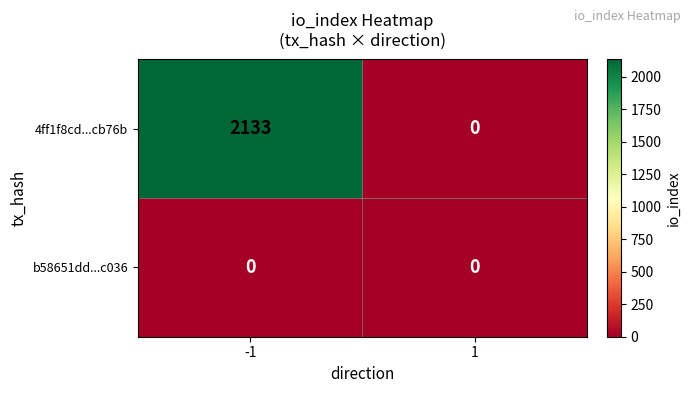

Reading left to right, transcribe all the data shown in this chart.

4ff1f8cd...cb76b: 2133	0
b58651dd...c036: 0	0